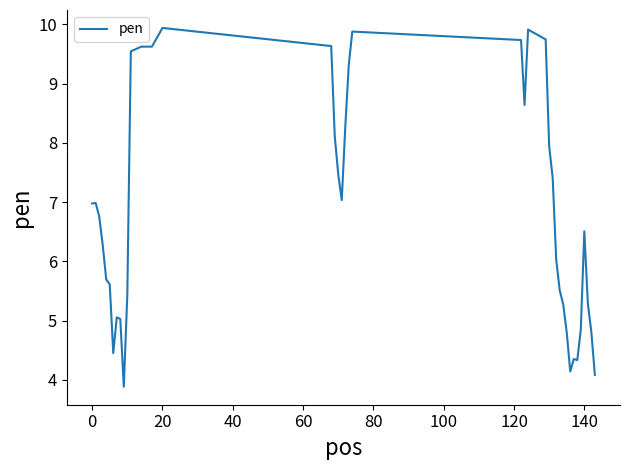

What is the greatest value displayed?

9.9